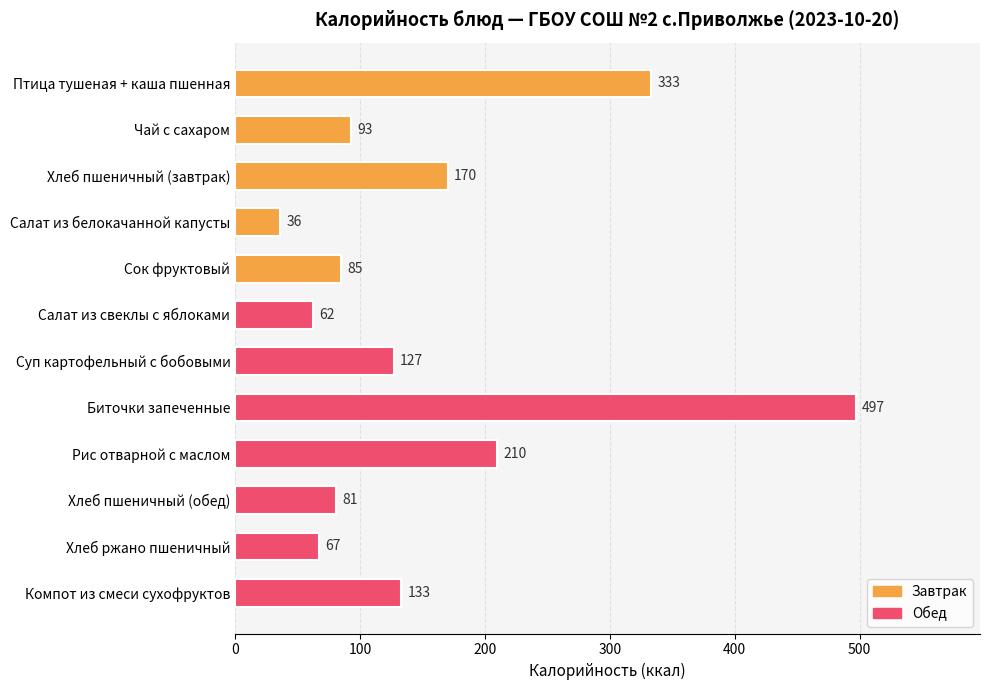

What is the value of the 7th bar from the top?

127